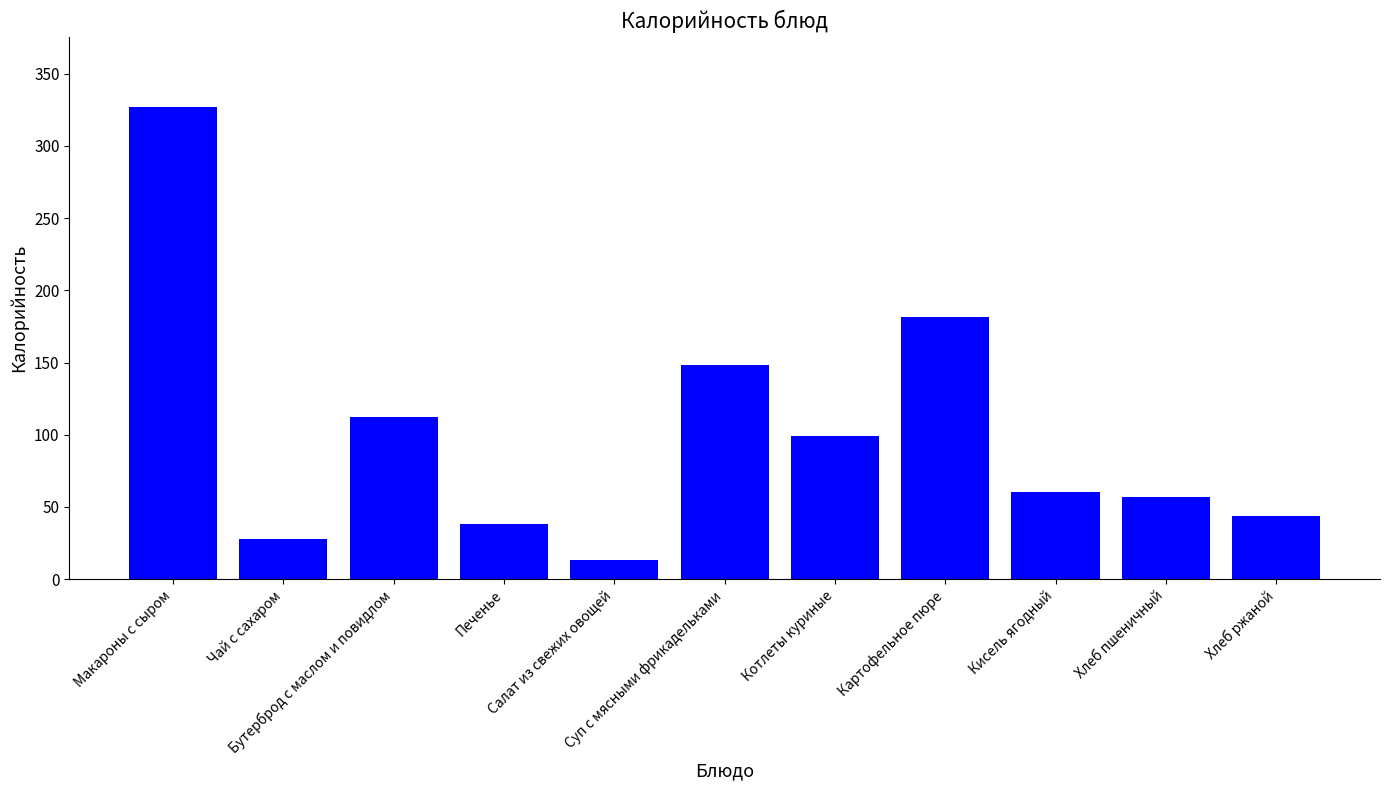

At which label is the value closest to 169?

Картофельное пюре